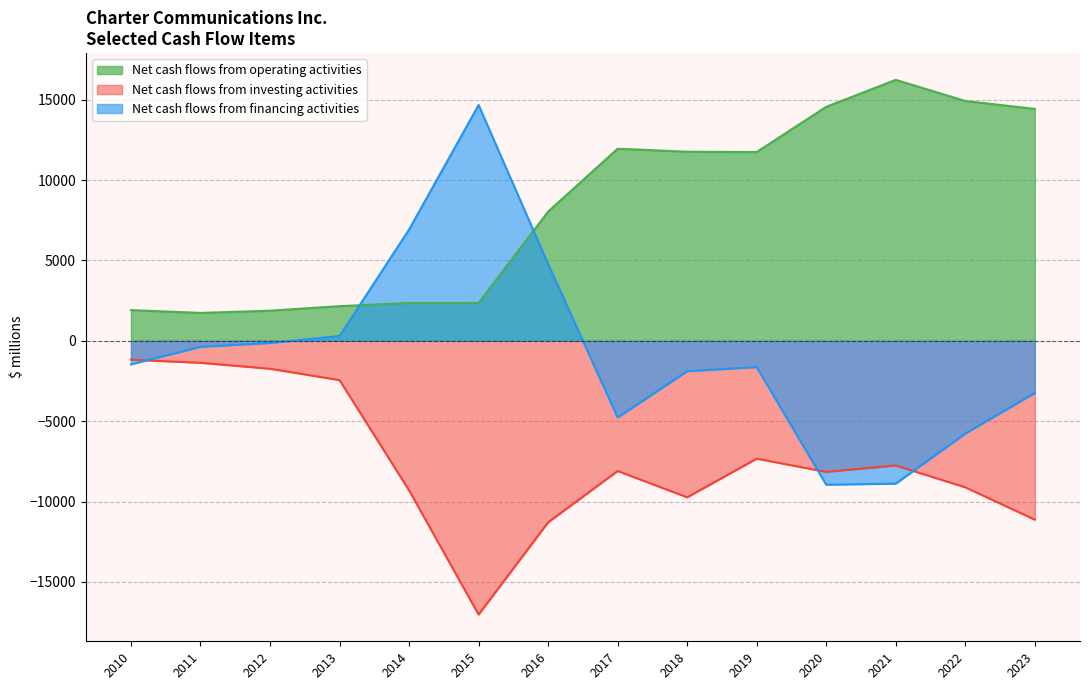

In Net cash flows from financing activities, how many points are lower than both neighbors (excluding endpoints)?

2